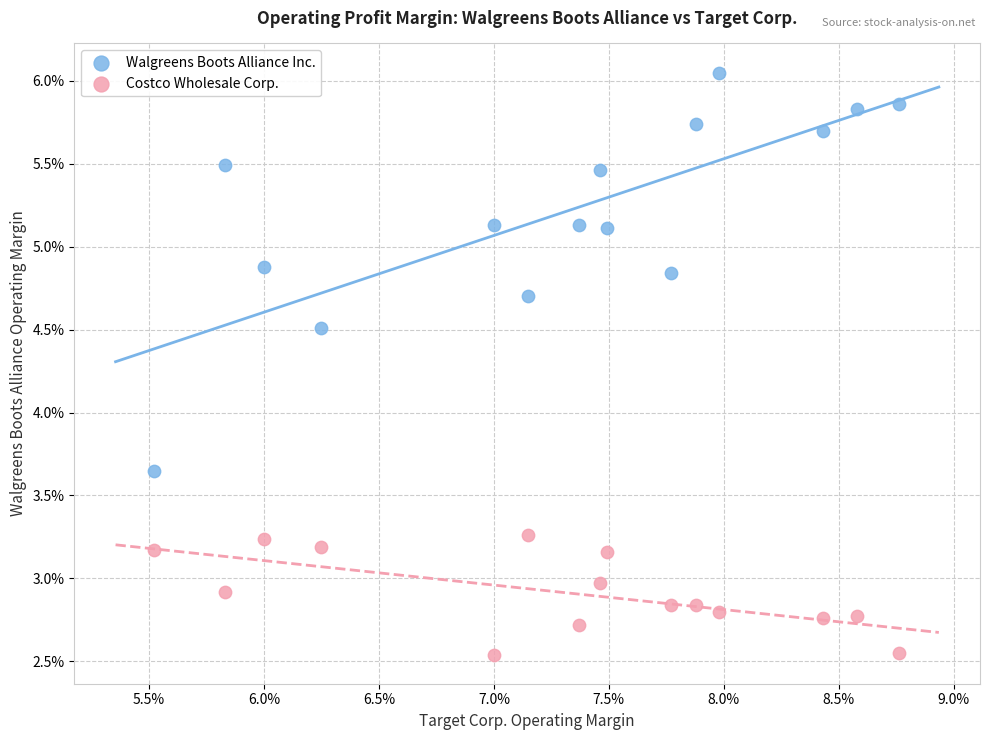

What are all the series names shown in the legend?

Walgreens Boots Alliance Inc., Costco Wholesale Corp.